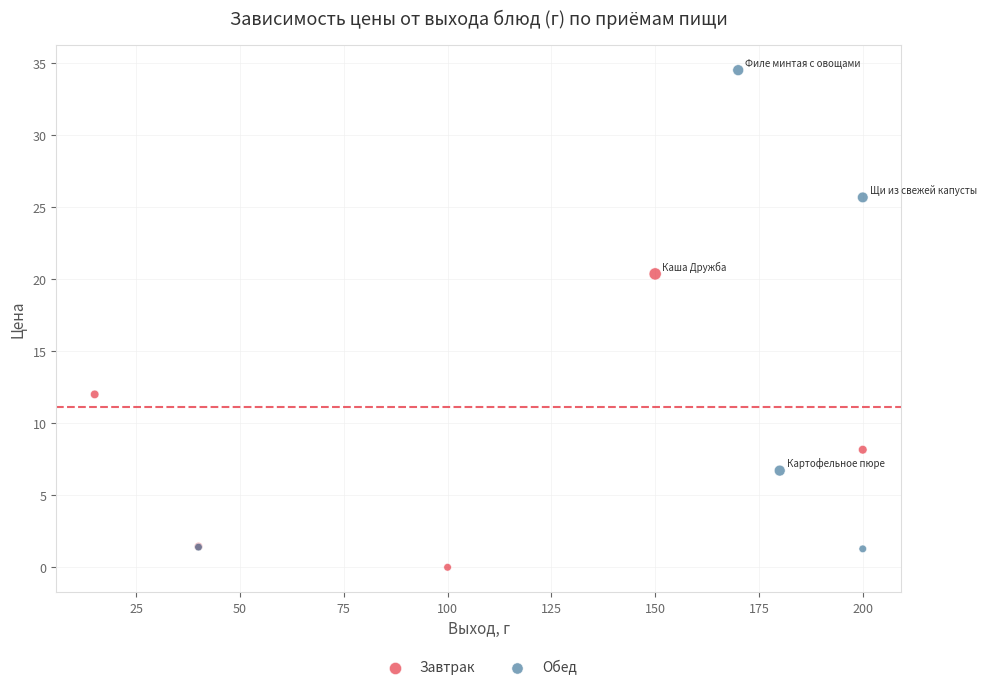

Which series contains the highest Y value?

Обед